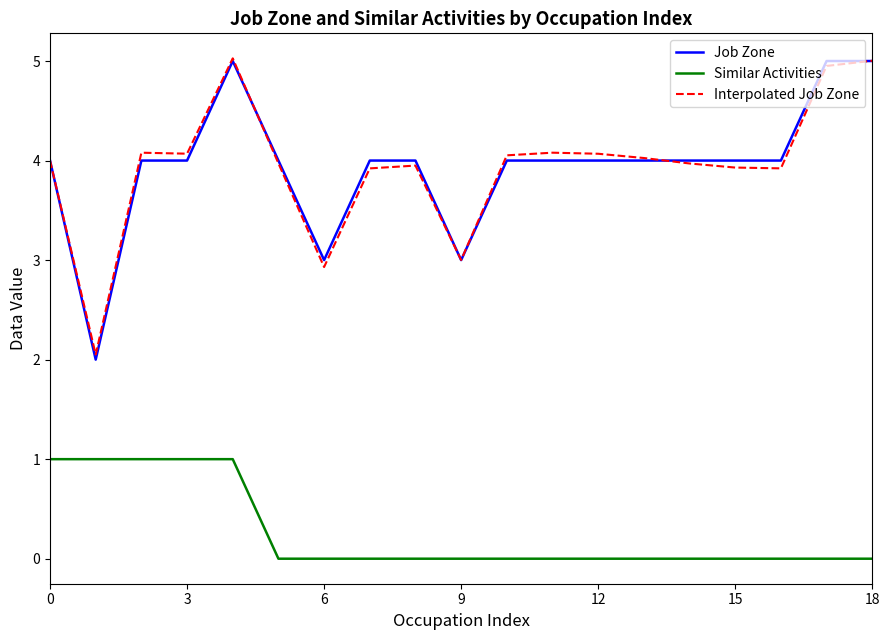

What is the highest value of the Interpolated Job Zone series?

5.0